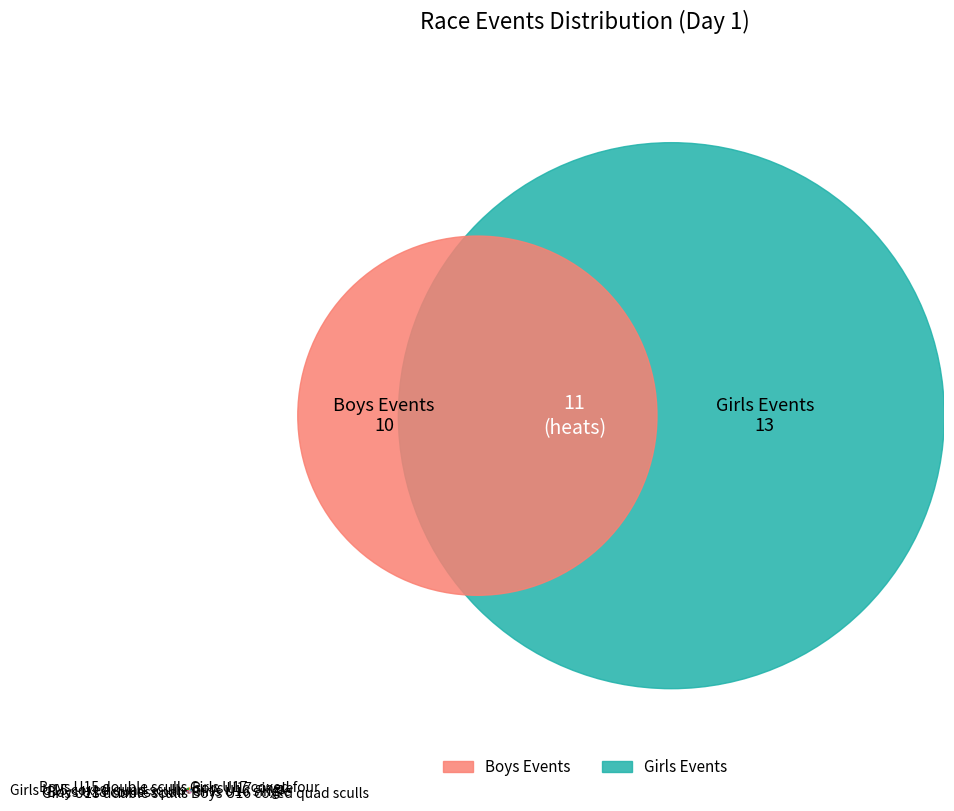

What is the largest slice in the pie chart?

Boys U15 double sculls